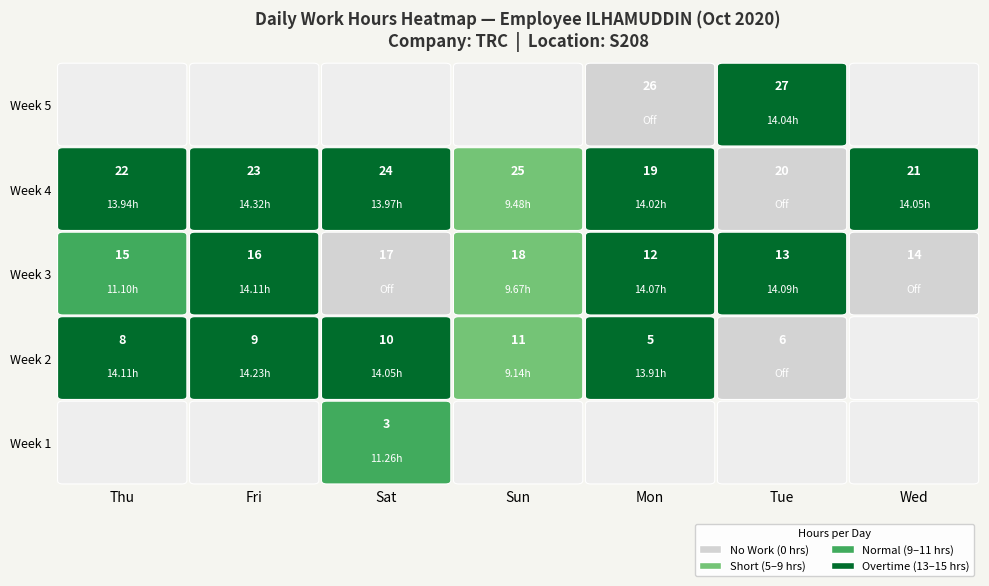

The chart shows a value of 9.3 at 12. True or false?

False